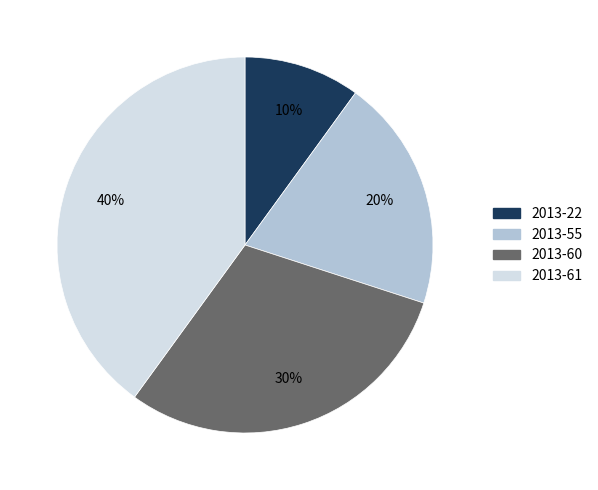

To the nearest percent, what percentage of the pie is 2013-61?

40%